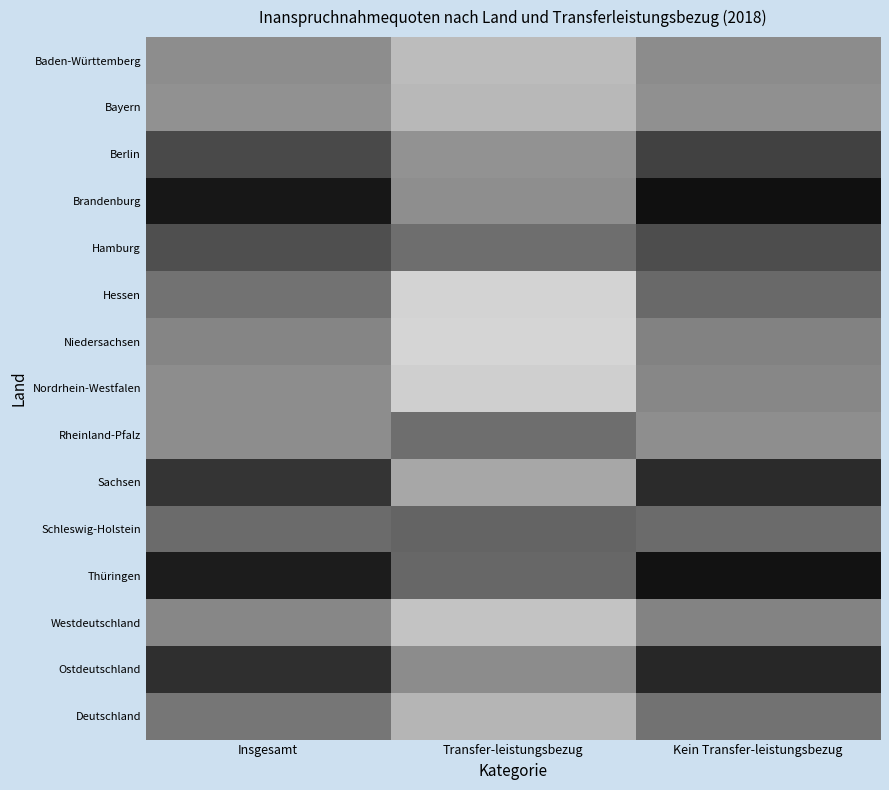

How many series are shown in this chart?

15